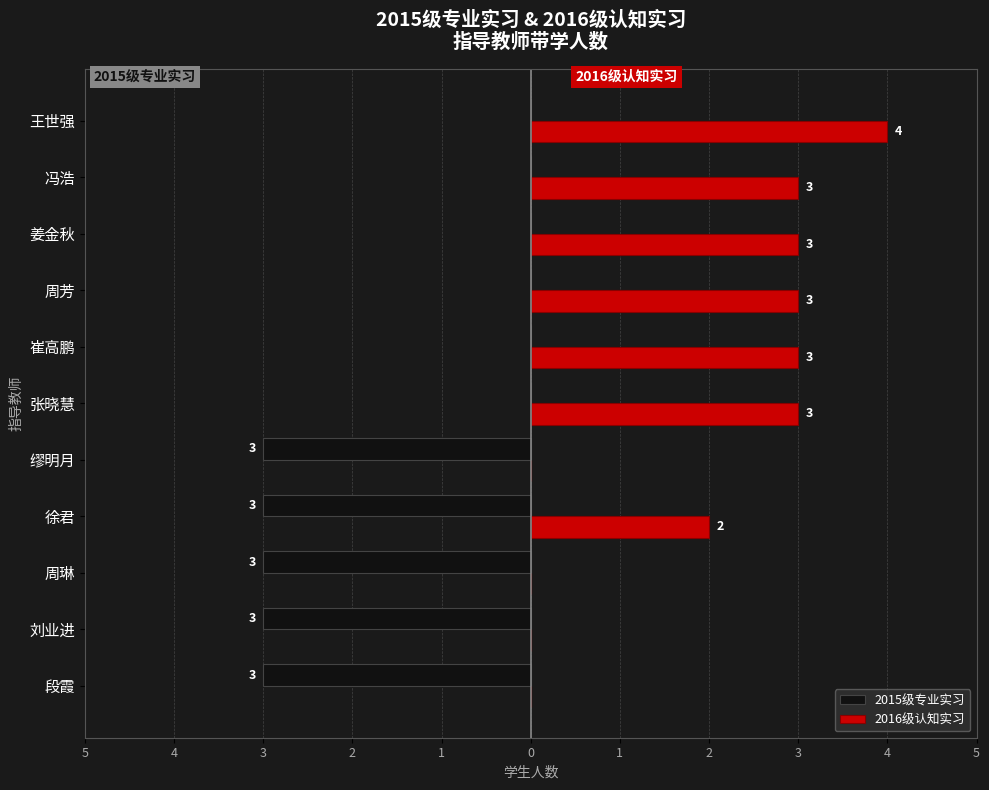

Which series has the widest spread of values?

2016级认知实习